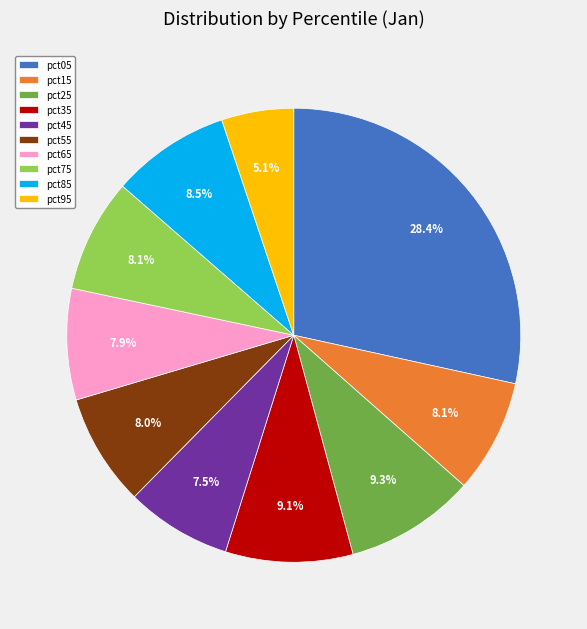

Which category has the smallest portion of the pie?

pct95